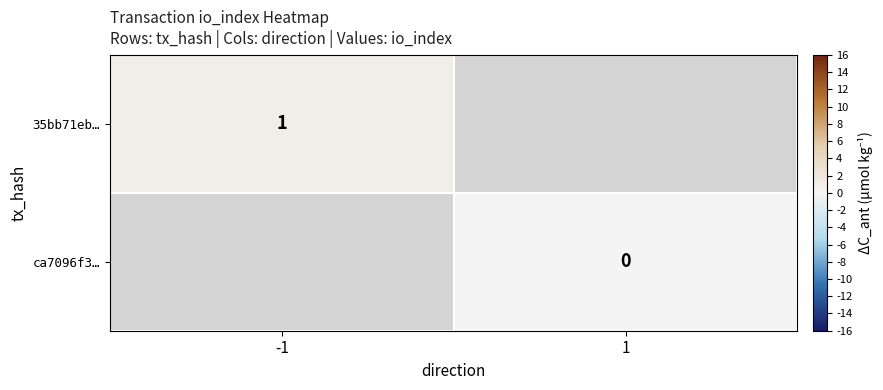

What is the greatest value displayed?

1.0